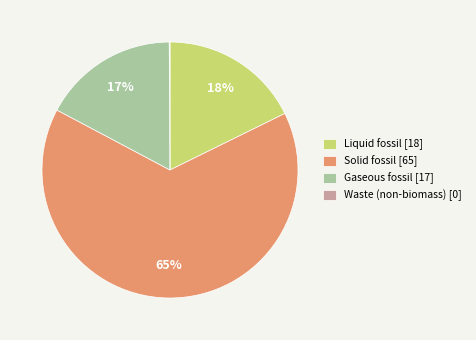

True or false: Liquid fossil accounts for 18% of the total.

True